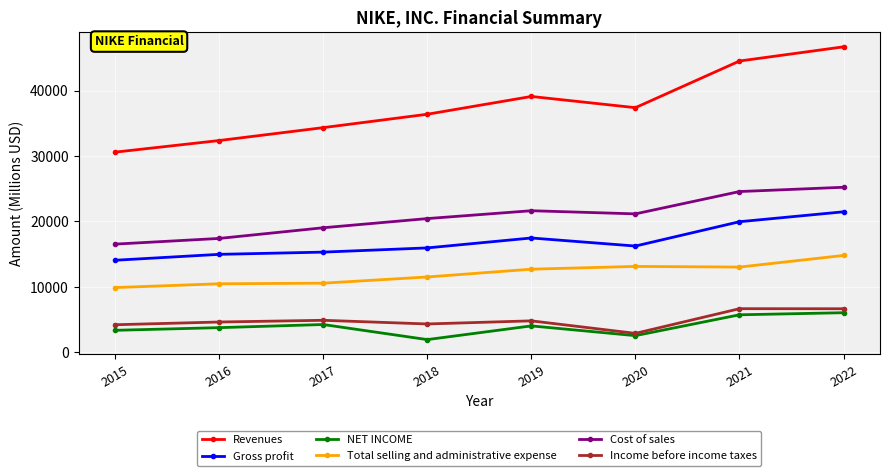

List the labels in order of Revenues value, smallest first.

2015, 2016, 2017, 2018, 2020, 2019, 2021, 2022